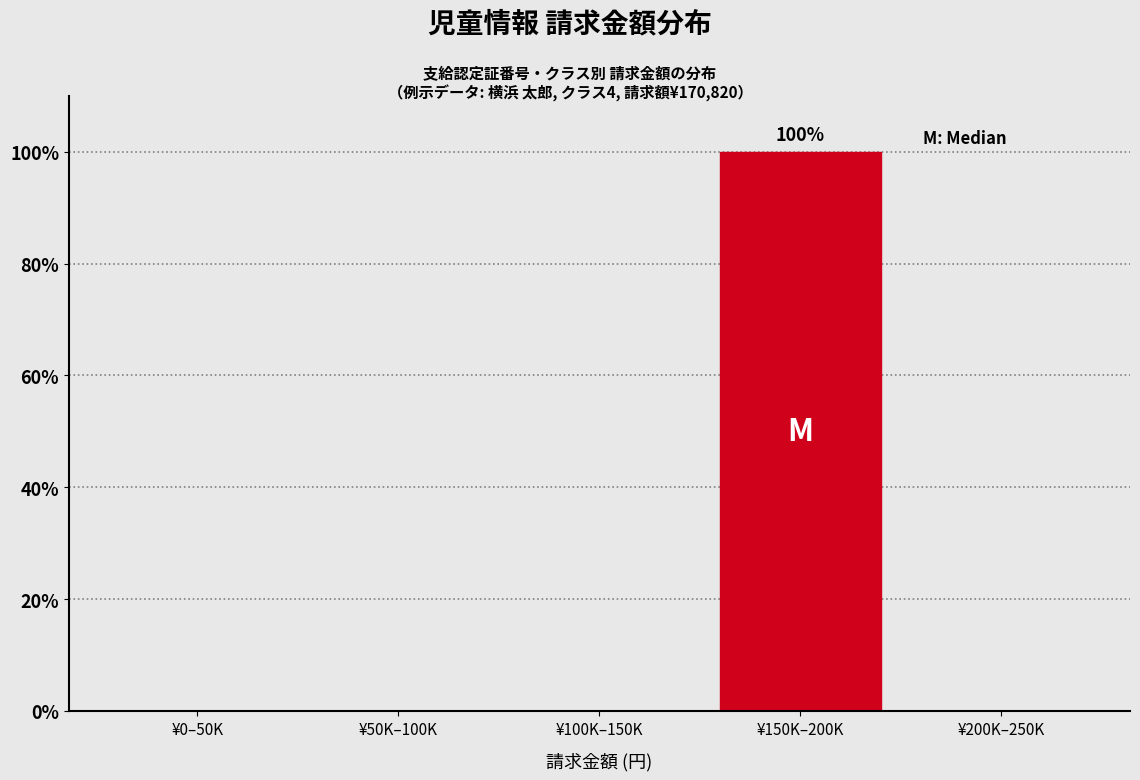

Reading left to right, transcribe all the data shown in this chart.

¥0–50K=0	¥50K–100K=0	¥100K–150K=0	¥150K–200K=100	¥200K–250K=0